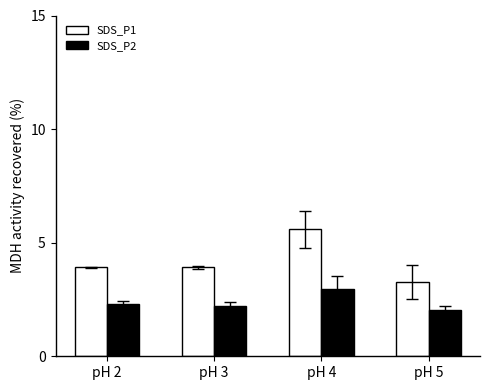

What is the difference between the SDS_P2 values at pH 3 and pH 2?

0.1